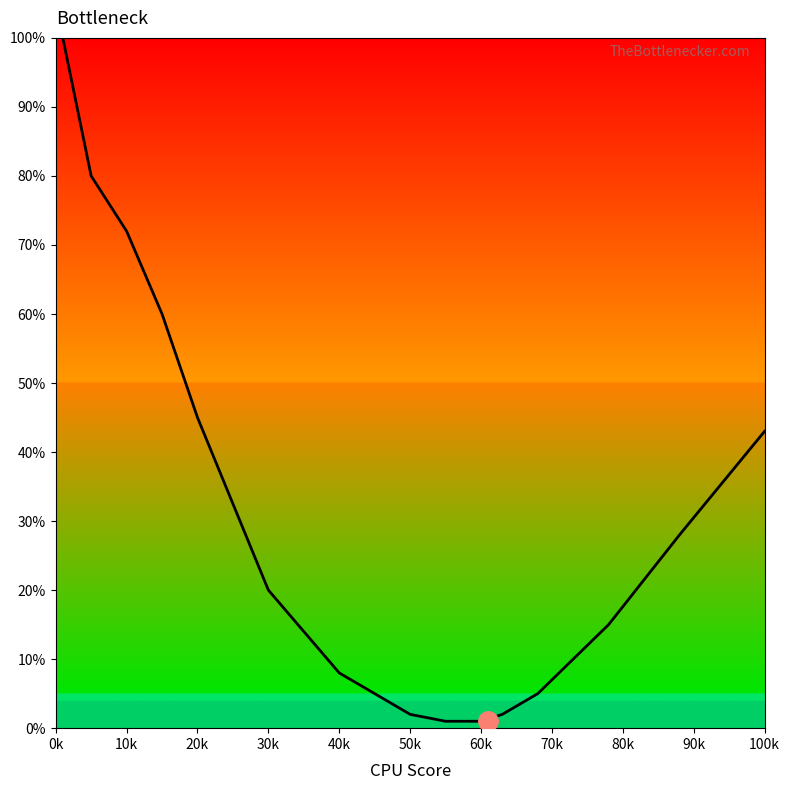

What is the maximum value shown in the chart?

100